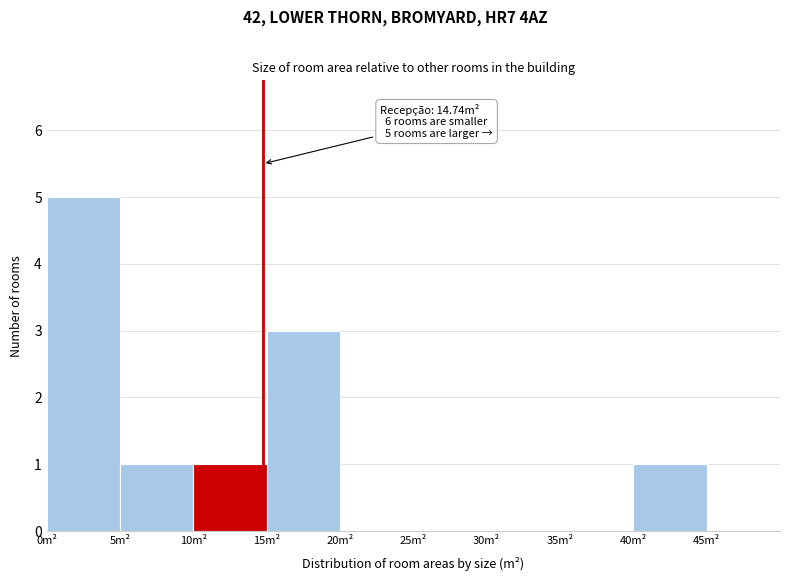

Over which range of the x-axis is the bar tallest?

0 to 5